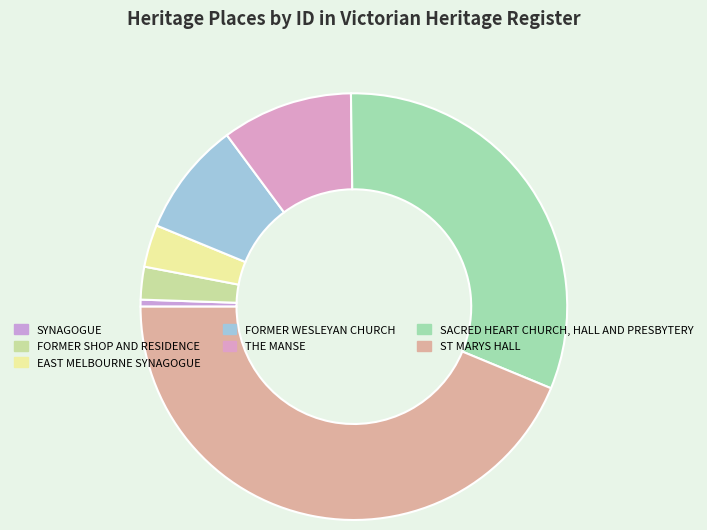

Which slice is the smallest?

SYNAGOGUE